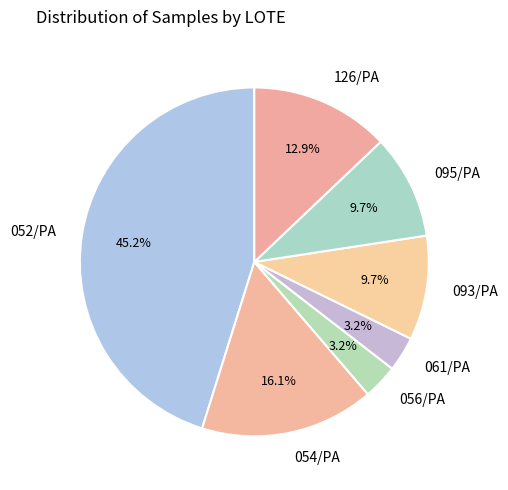

The 052/PA slice represents 45% of the pie. True or false?

True